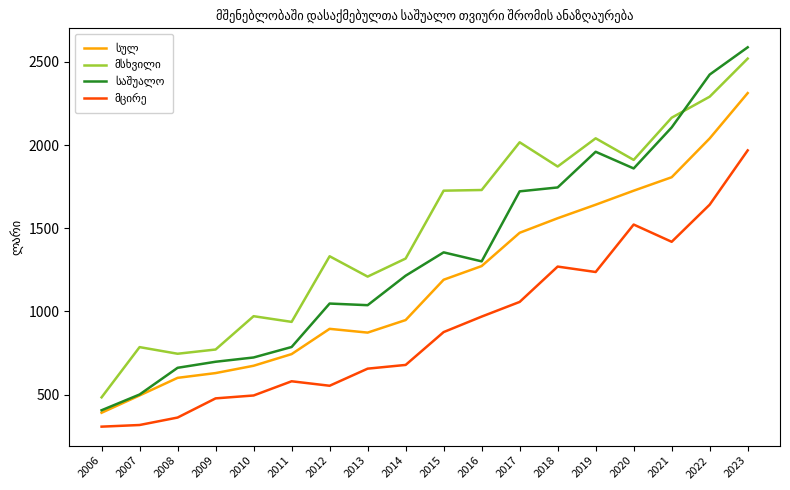

At which category is the sum across all series the highest?

2023